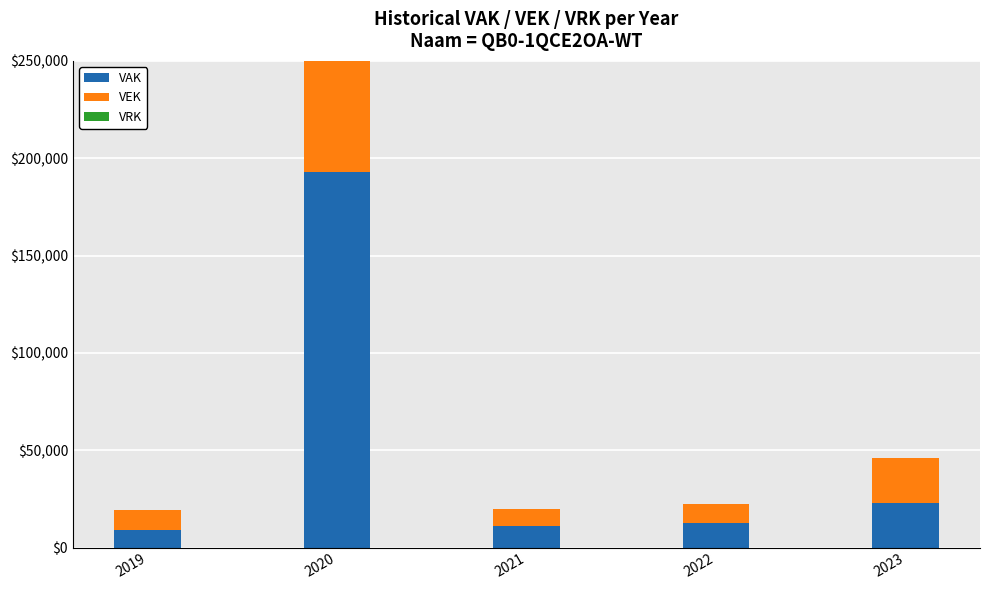

How many data points does each series have?

5